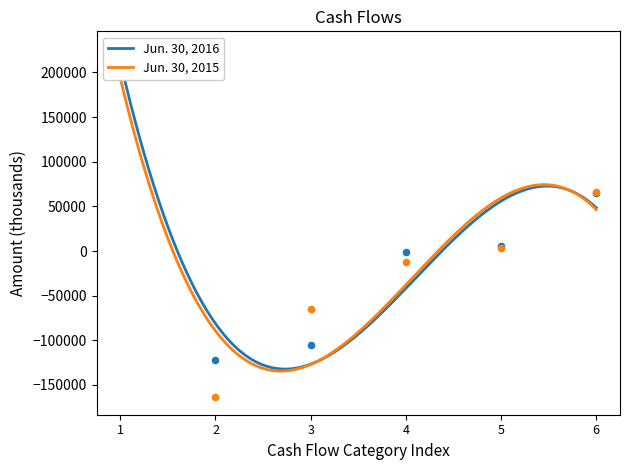

At how many categories does at least one series exceed -79000?

5